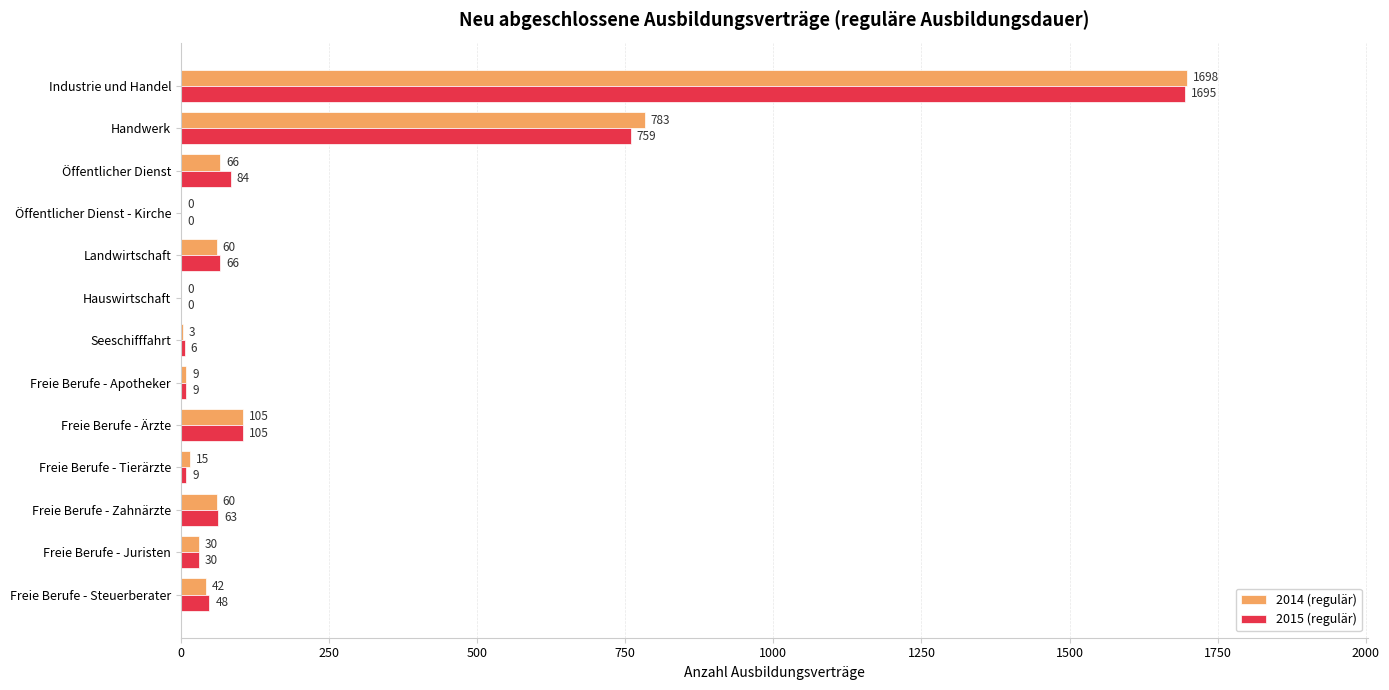

How many series are shown in this chart?

2